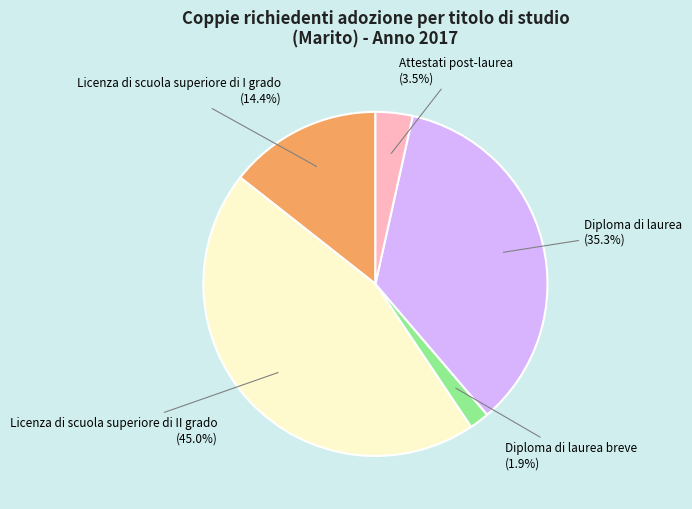

What portion of the pie excludes Licenza di scuola superiore di I grado?

85.6%